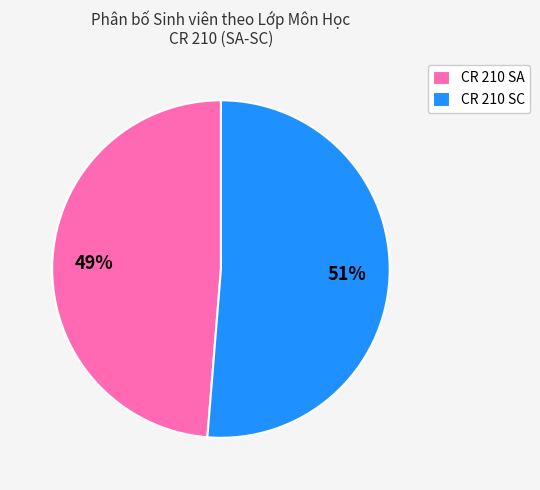

To the nearest percent, what is the combined percentage of CR 210 SC and CR 210 SA?

100%